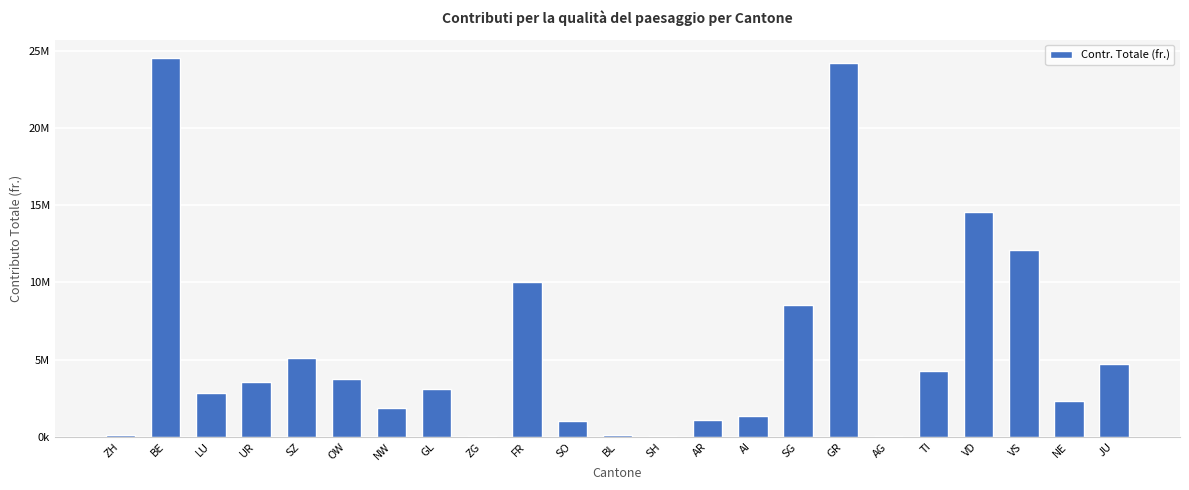

Are the bars horizontal?

No